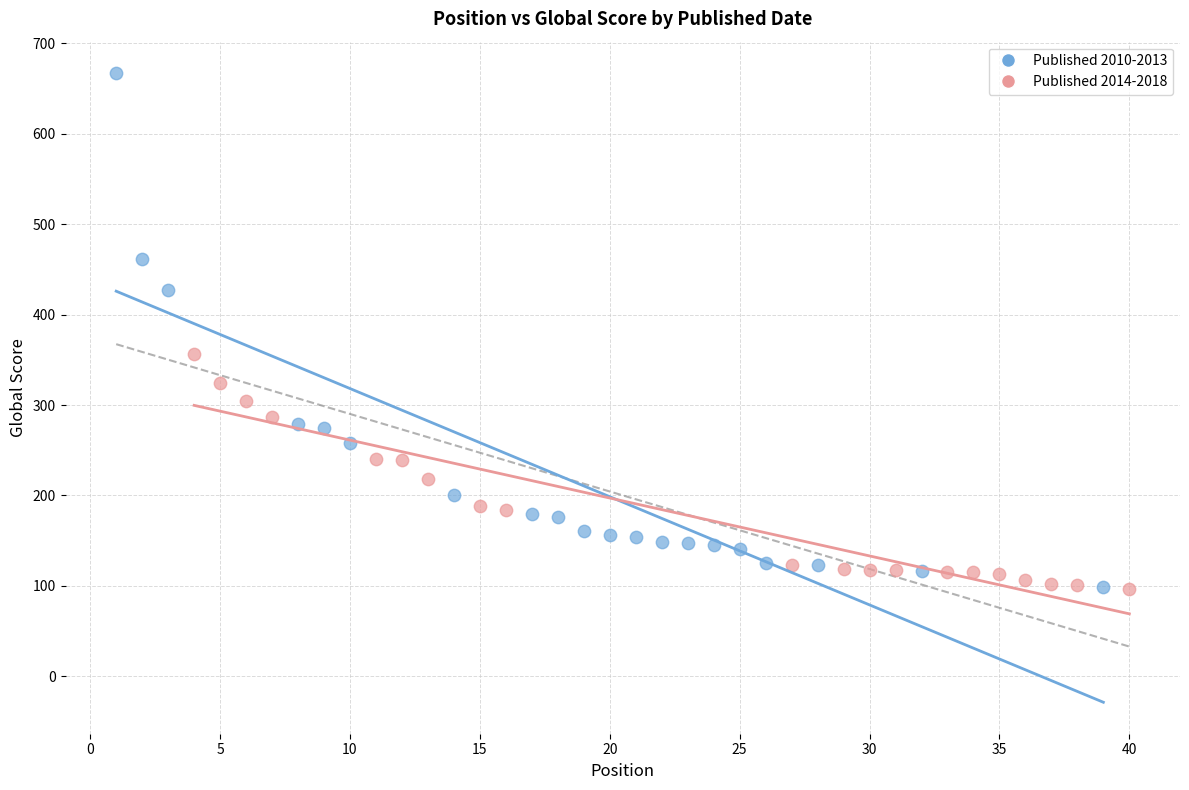

Which series contains the highest Y value?

Published 2010-2013